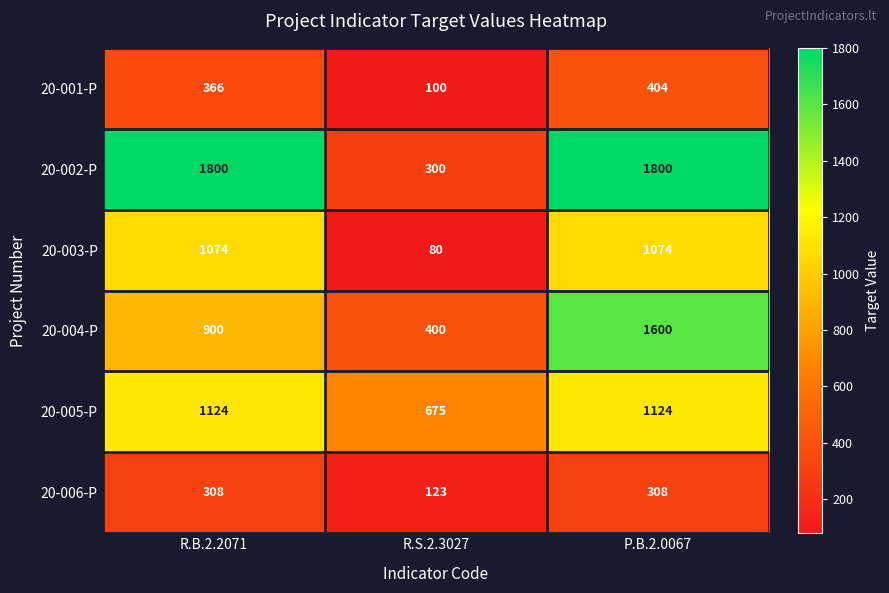

What is the total value across all series at P.B.2.0067?

6310